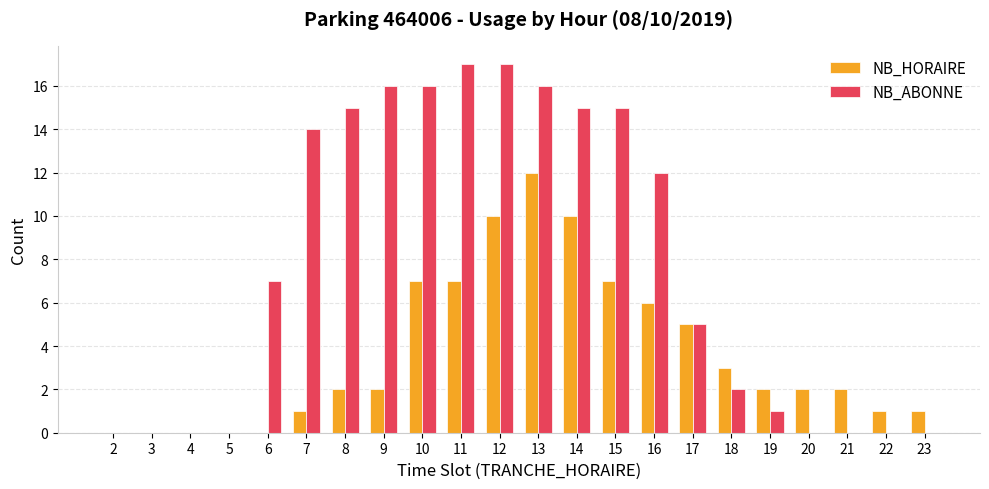

What is the sum of all NB_HORAIRE values?

80